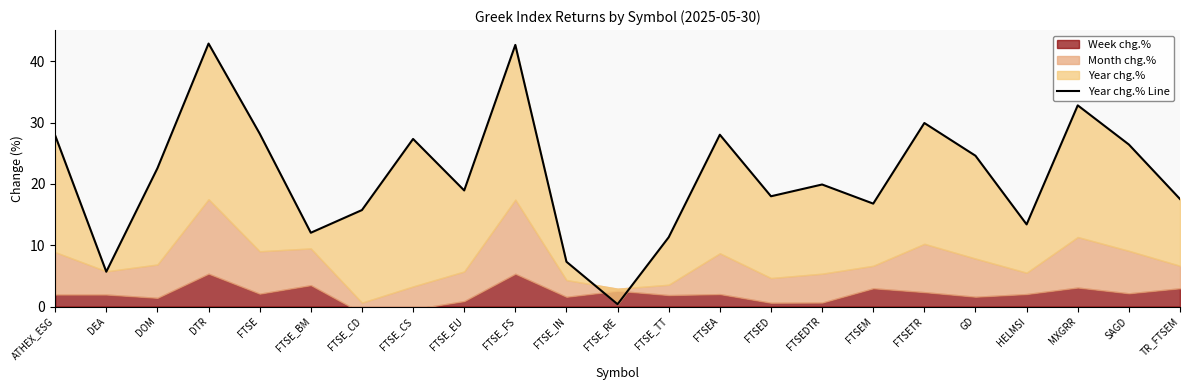

At which category does the data reach its first local peak?

DTR